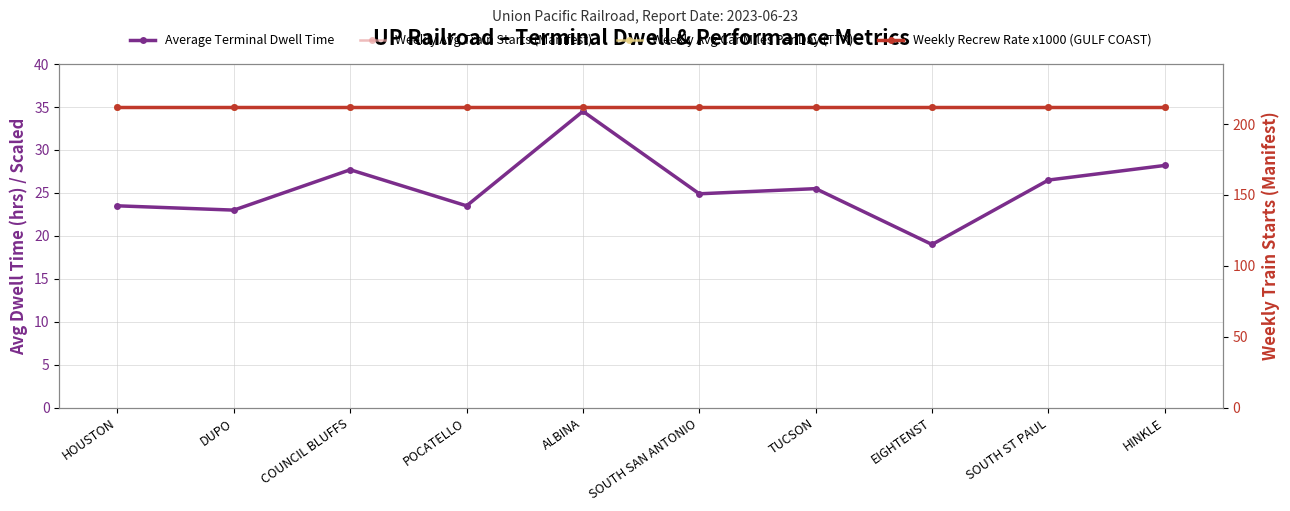

At which category is the sum across all series the highest?

ALBINA